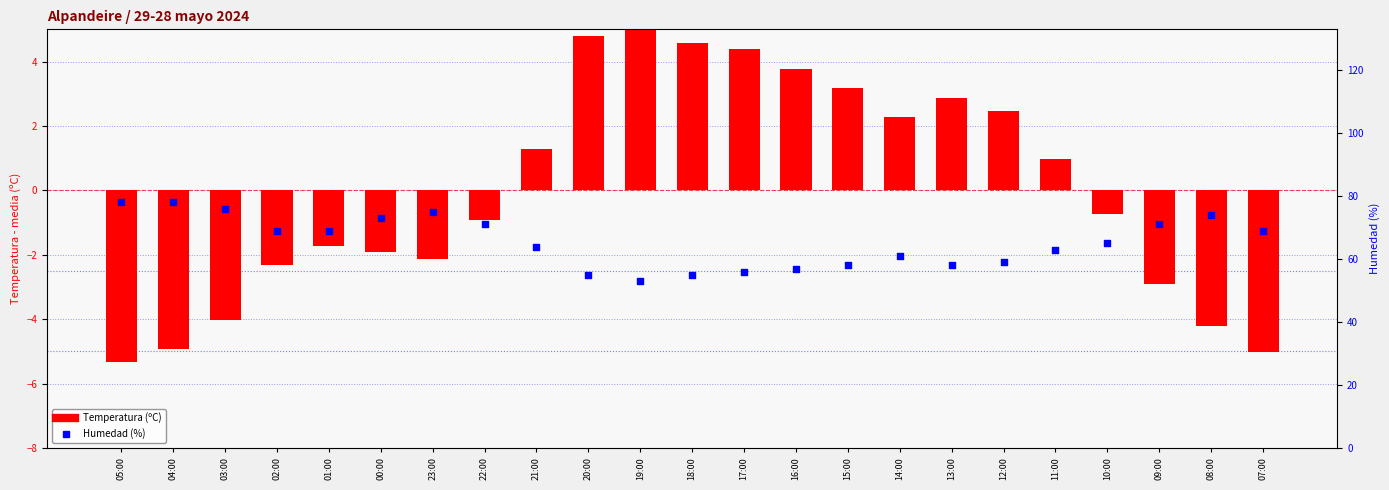

At how many categories does at least one series exceed 1?

23